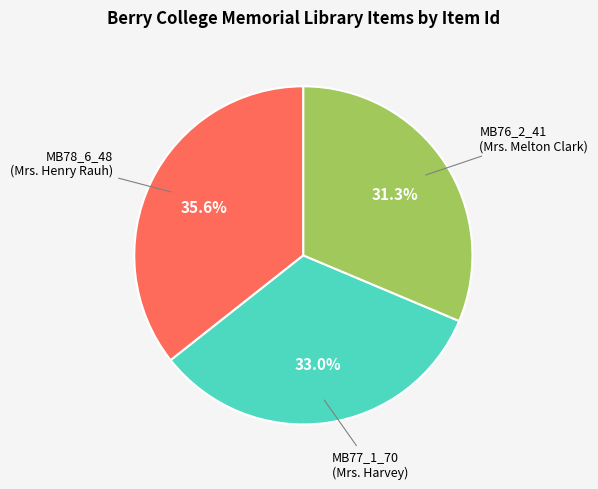

Is there a majority slice in this chart?

No